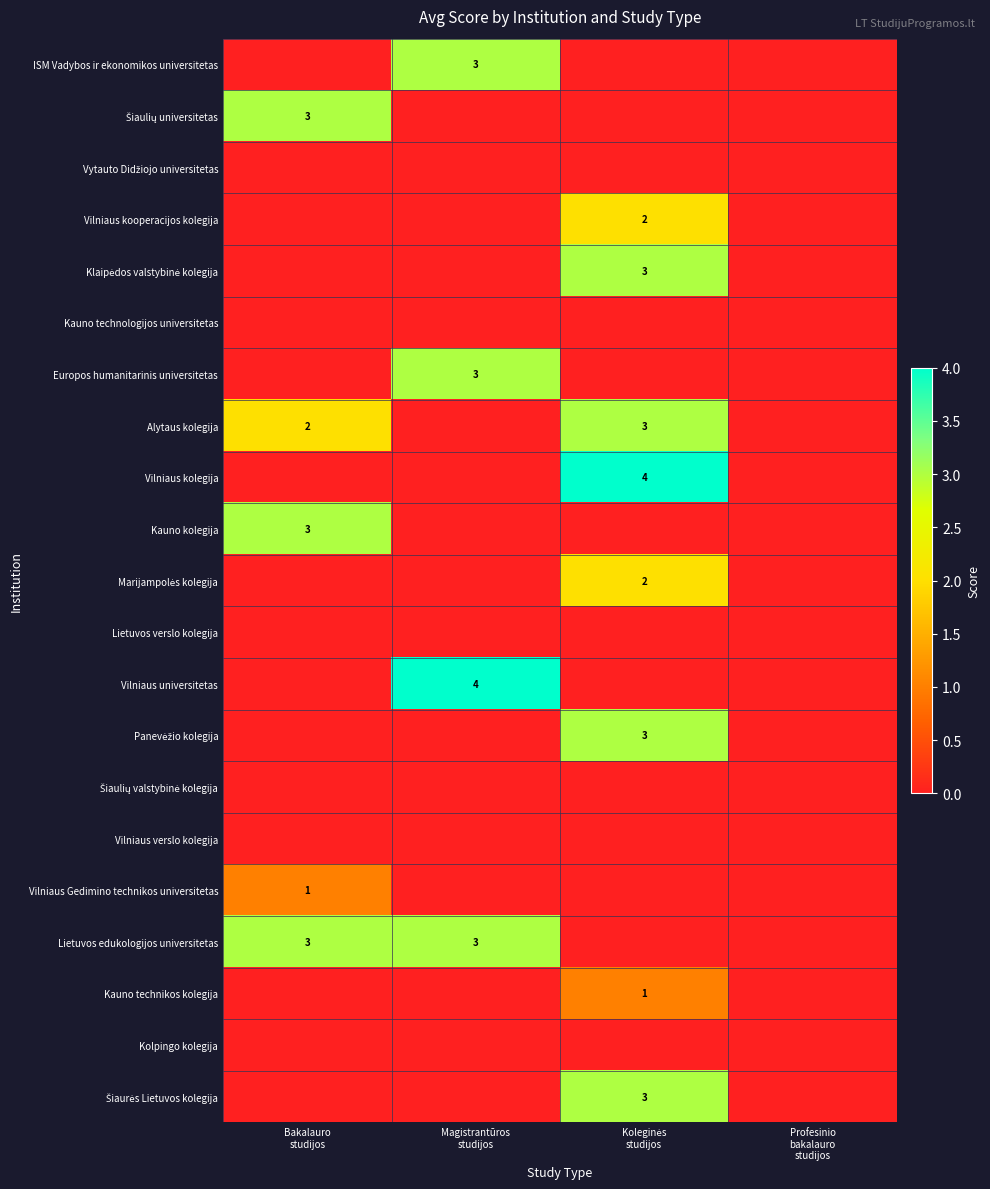

What is the maximum value shown in the chart?

4